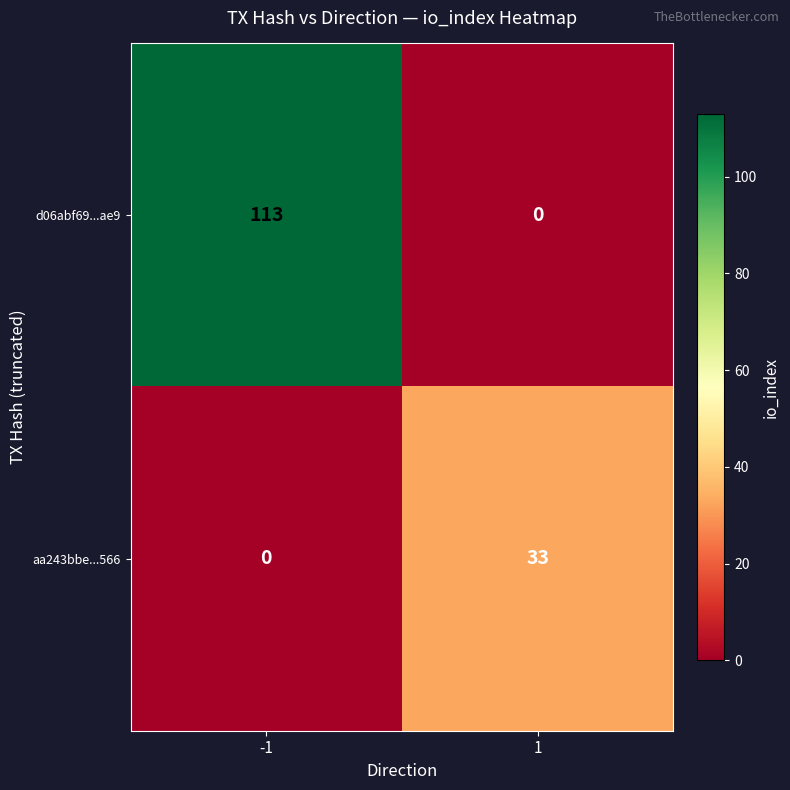

The value of aa243bbe...566 at -1 is -15. True or false?

False